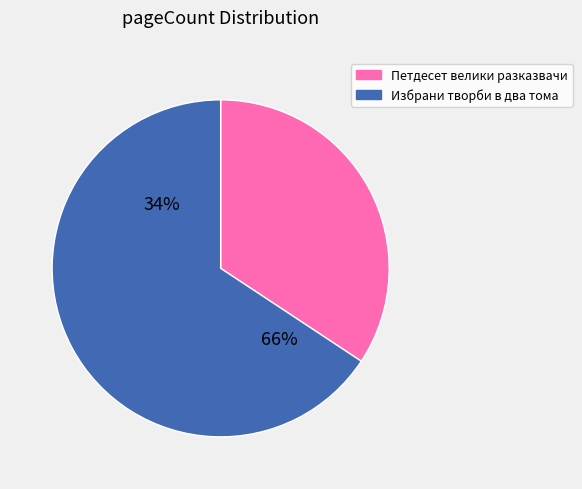

Does any single category account for the majority?

Yes